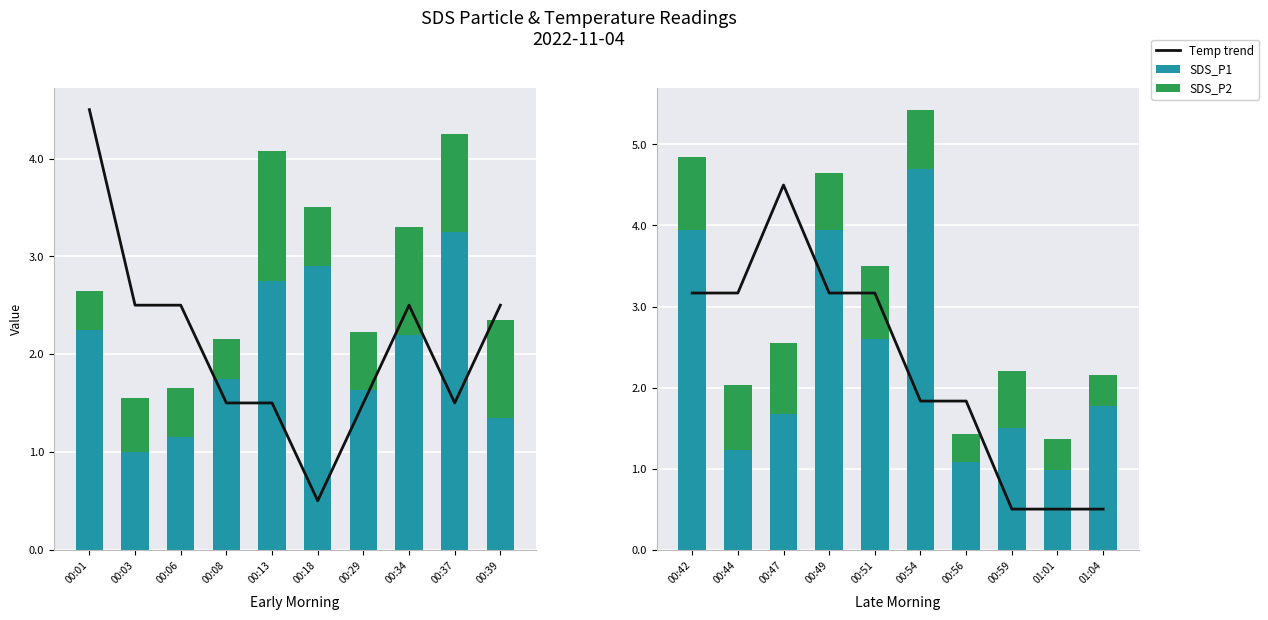

At how many categories does at least one series exceed 1?

9